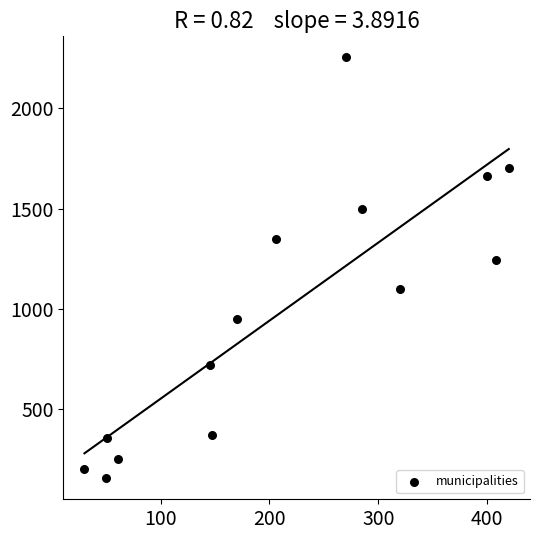

What is the range of Y values (max minus min)?

2099